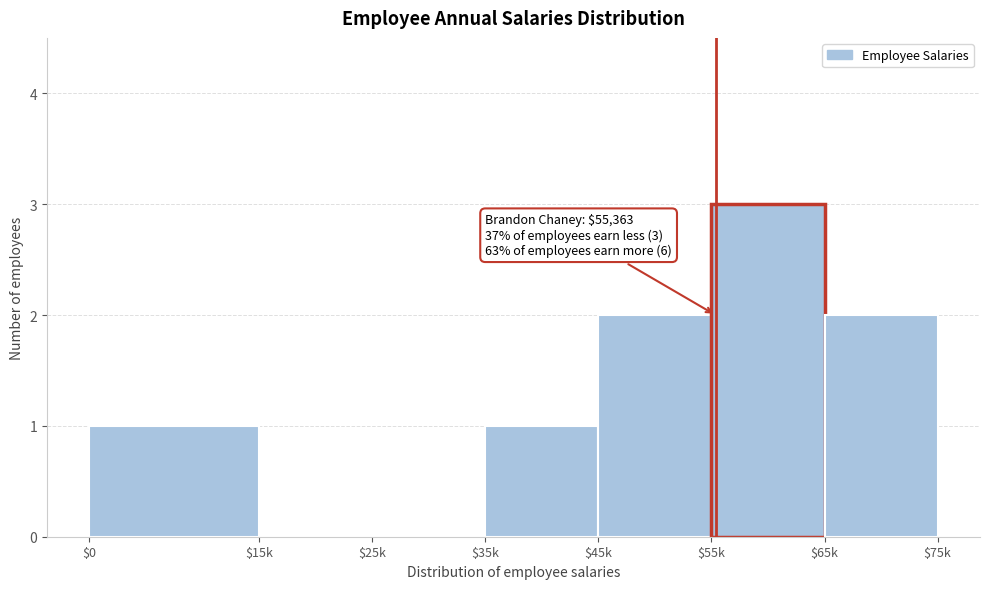

What is the sum of all values?

9